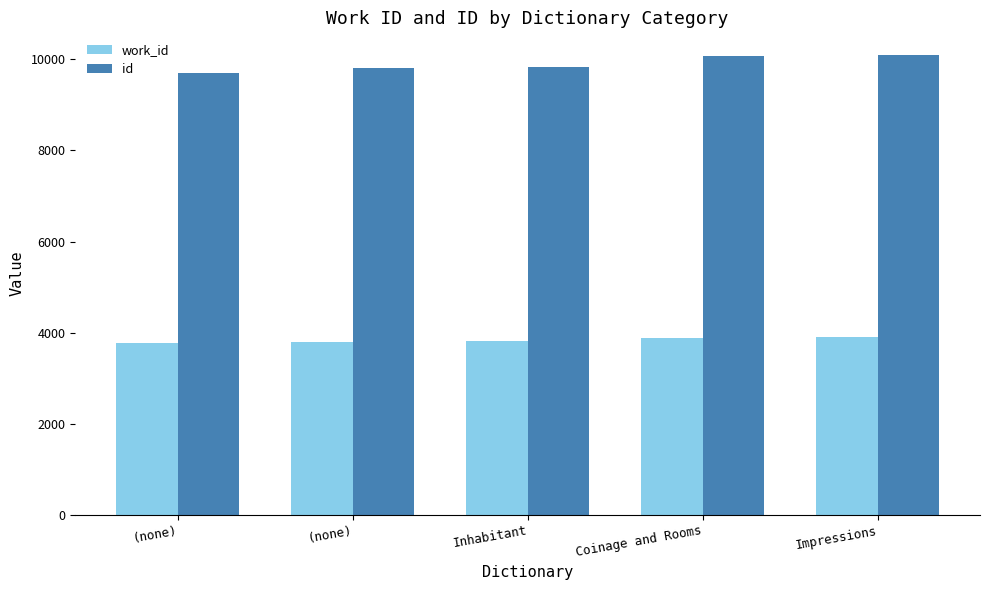

Reading right to left, list all the values displayed in this chart.

work_id: 3901	3891	3816	3799	3766
id: 10090	10067	9825	9805	9709